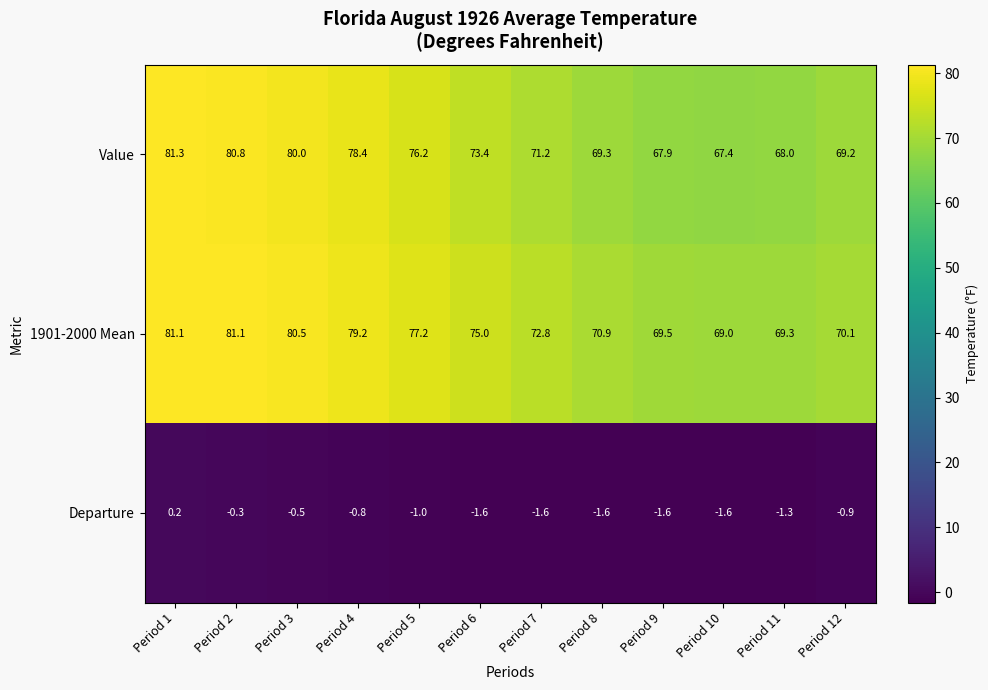

Rank the categories by Value value from lowest to highest.

Period 10, Period 9, Period 11, Period 12, Period 8, Period 7, Period 6, Period 5, Period 4, Period 3, Period 2, Period 1